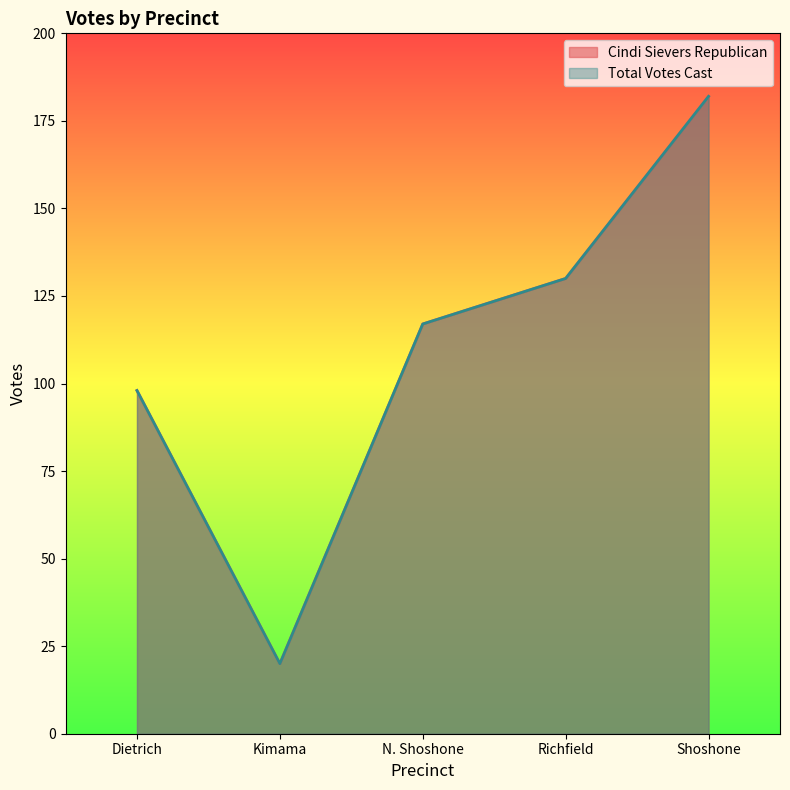

Between N. Shoshone and Richfield, which series saw the biggest shift?

Cindi Sievers Republican